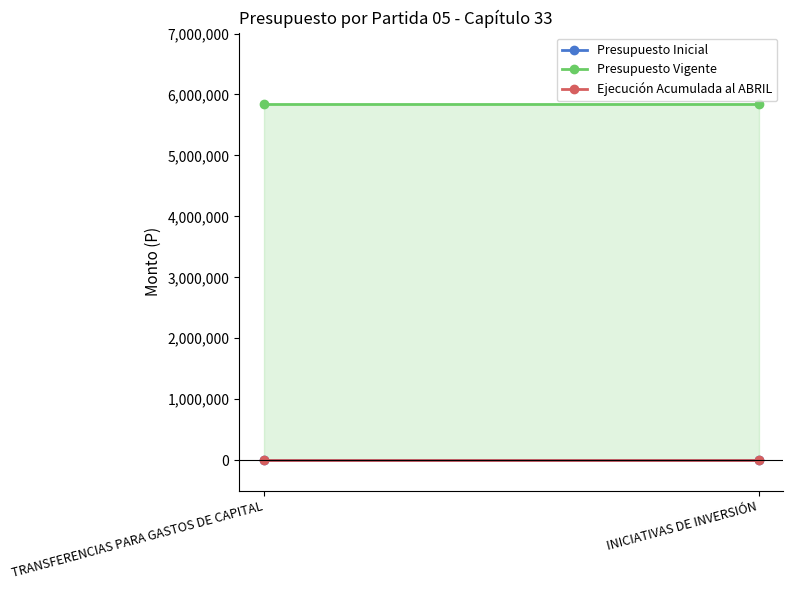

Reading left to right, transcribe all the data shown in this chart.

Presupuesto Inicial: 0	0
Presupuesto Vigente: 5845183	5845183
Ejecución Acumulada al ABRIL: 0	0